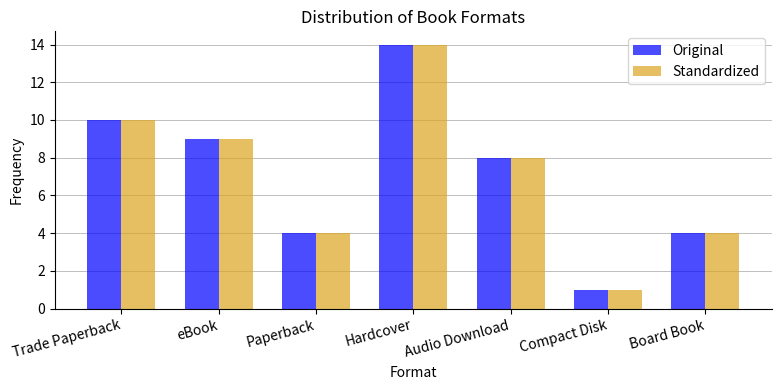

Count the number of categories in the chart.

7